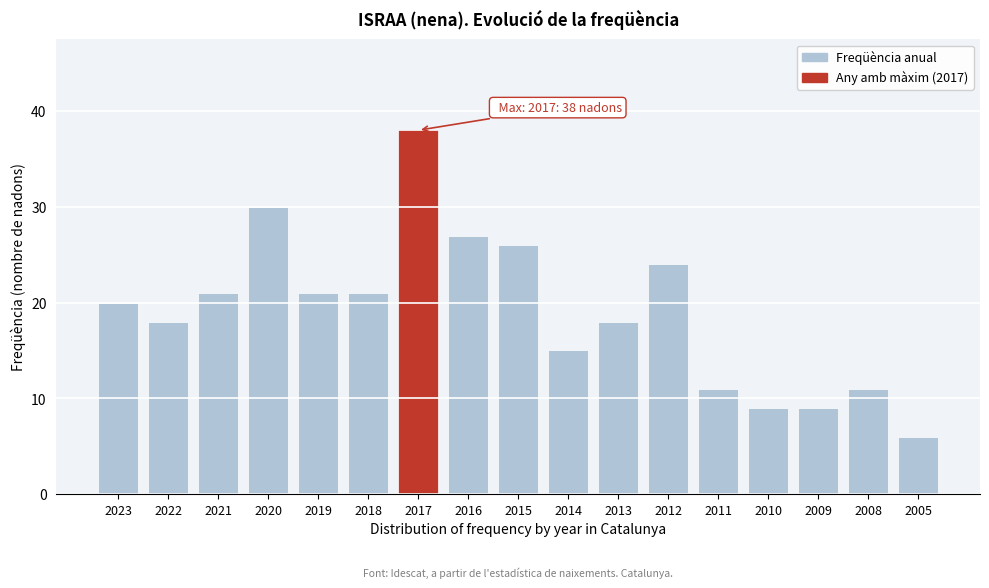

Reading left to right, extract all data points from this chart.

2023=20	2022=18	2021=21	2020=30	2019=21	2018=21	2017=38	2016=27	2015=26	2014=15	2013=18	2012=24	2011=11	2010=9	2009=9	2008=11	2005=6